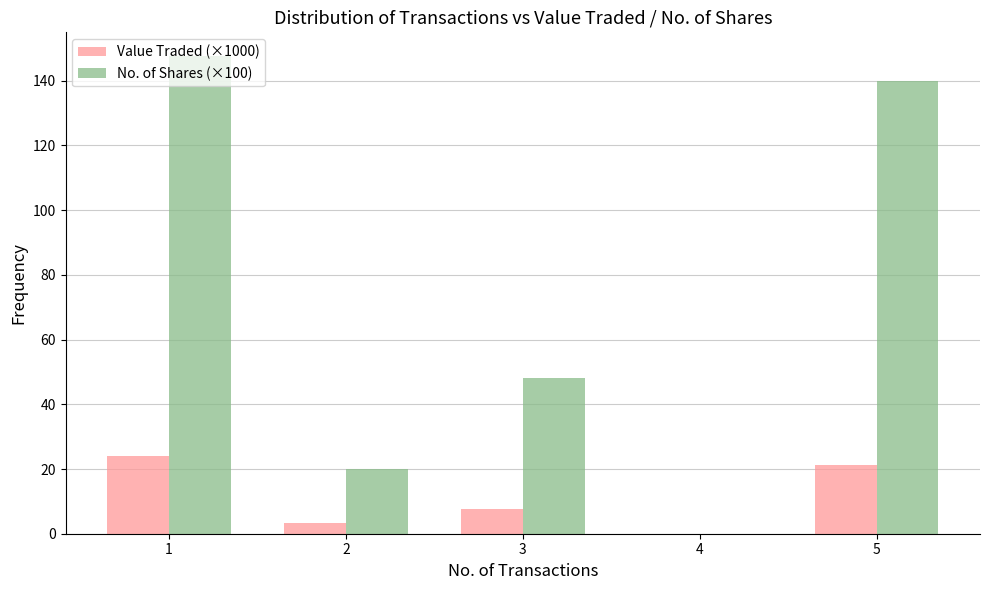

Reading left to right, extract all data points from this chart.

Value Traded (×1000): 1=24.1	2=3.2	3=7.7	4=0.0	5=21.1
No. of Shares (×100): 1=147.6	2=20.0	3=48.1	4=0.0	5=140.0